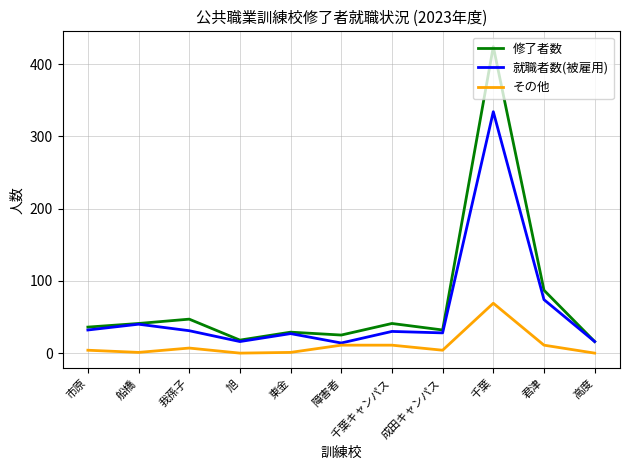

At which label is 就職者数(被雇用) closest to 174?

君津